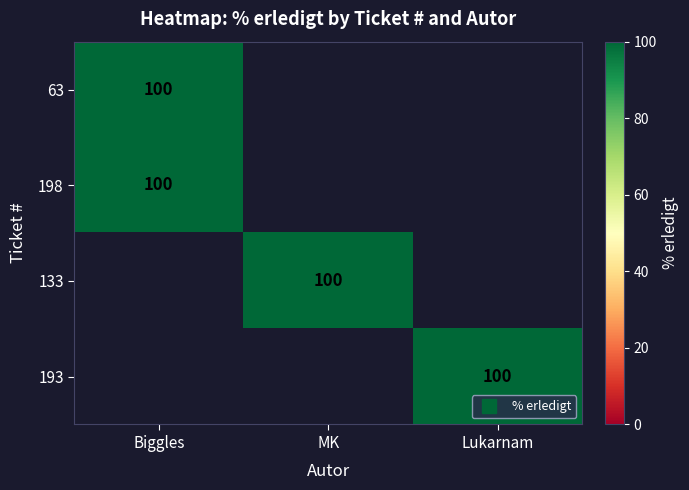

Which category has the highest value across all series?

Biggles